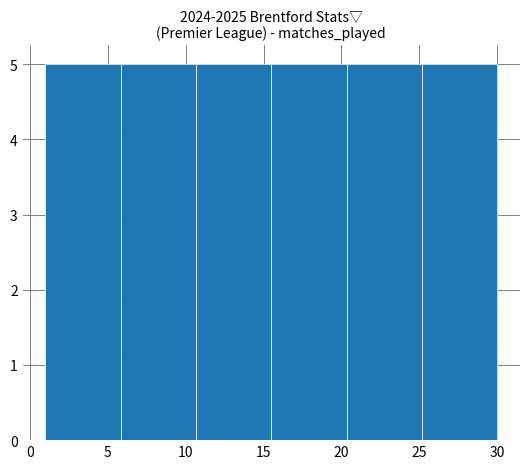

Reading left to right, list every bar in this chart as the range it spans on the x-axis followed by its height. Neither the bar edges nor the heights are printed on the chart, so give them approximately, as read against the axes.

1.0 to 6.0: 5
6.0 to 10.5: 5
10.5 to 15.5: 5
15.5 to 20.5: 5
20.5 to 25.0: 5
25.0 to 30.0: 5